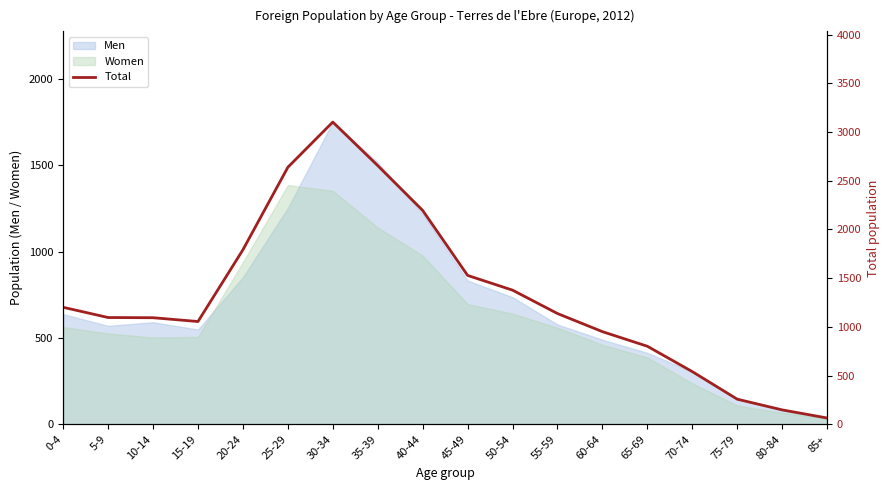

Where is the first local maximum?

30-34